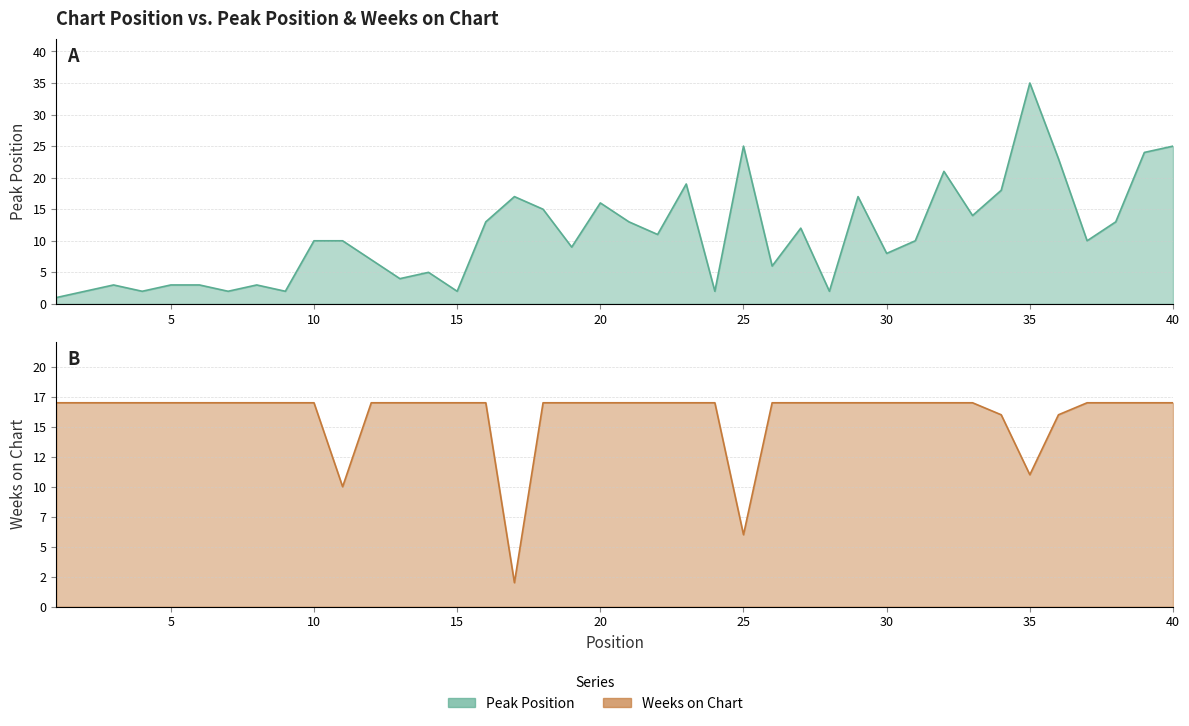

The Peak Position series shows 2 at 28. True or false?

True